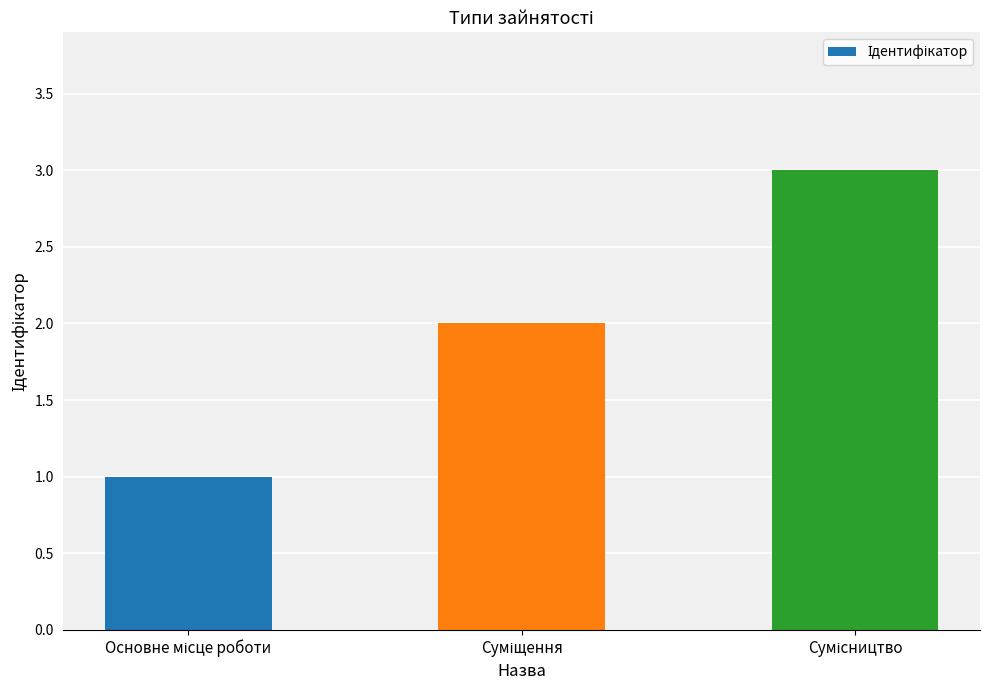

What is the greatest value displayed?

3